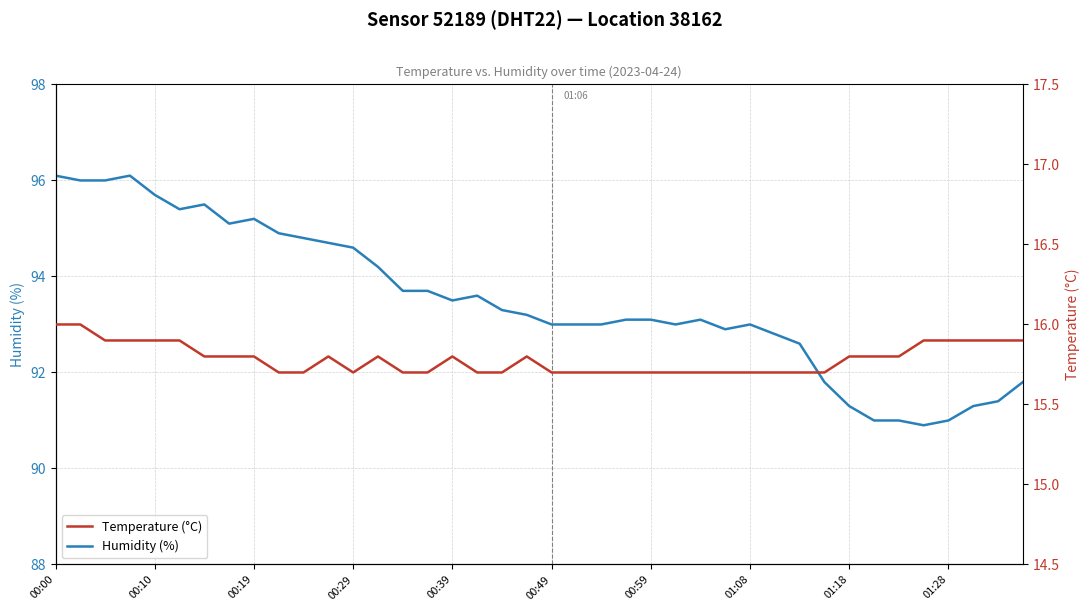

What are all the series names shown in the legend?

Humidity (%), Temperature (°C)